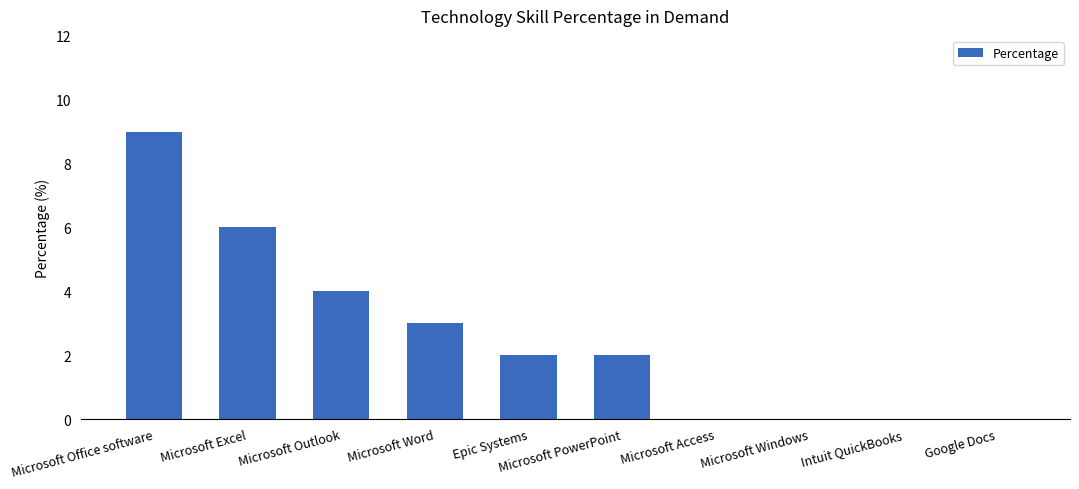

What is the approximate value at Microsoft Office software?

9